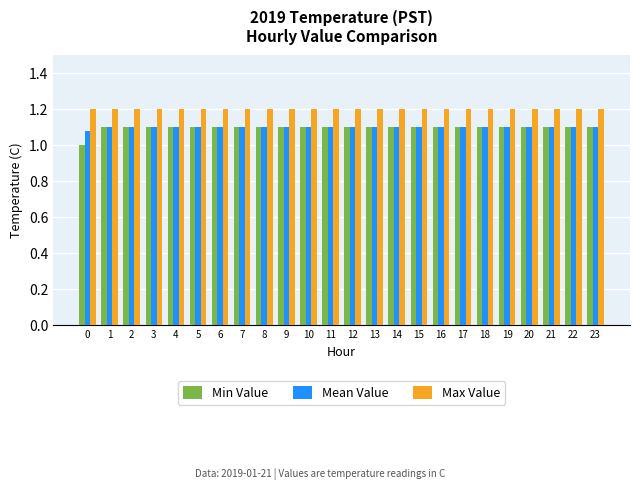

Is it true that Min Value equals 1.6 at 21?

False